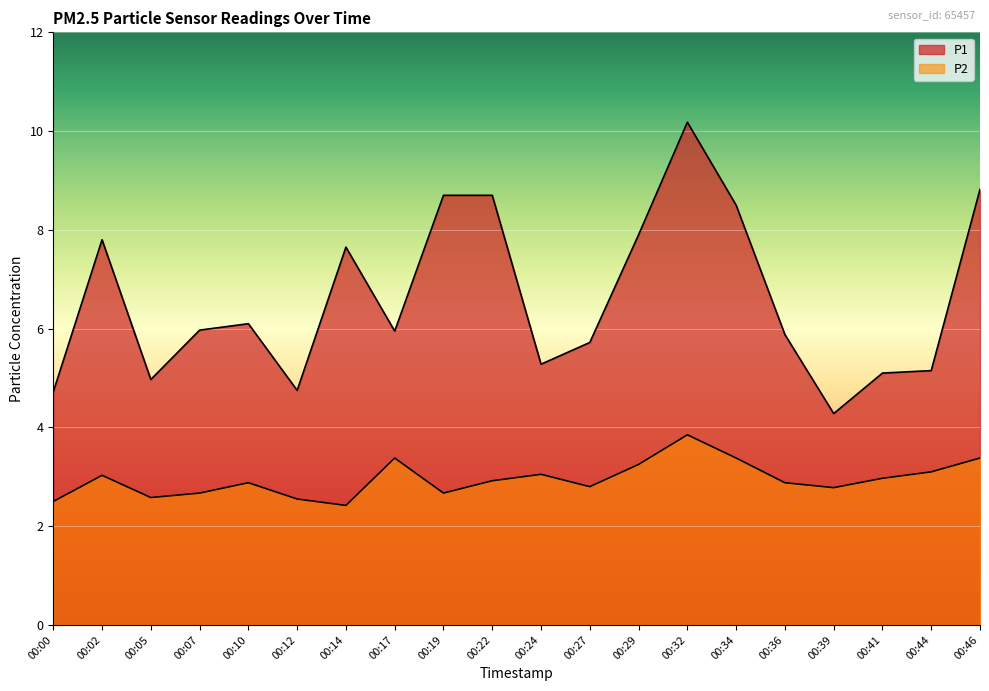

Reading left to right, extract all data points from this chart.

P1: 4.7	7.8	5.0	6.0	6.1	4.8	7.7	6.0	8.7	8.7	5.3	5.7	7.9	10.2	8.5	5.9	4.3	5.1	5.2	8.8
P2: 2.5	3.0	2.6	2.7	2.9	2.5	2.4	3.4	2.7	2.9	3.0	2.8	3.2	3.9	3.4	2.9	2.8	3.0	3.1	3.4